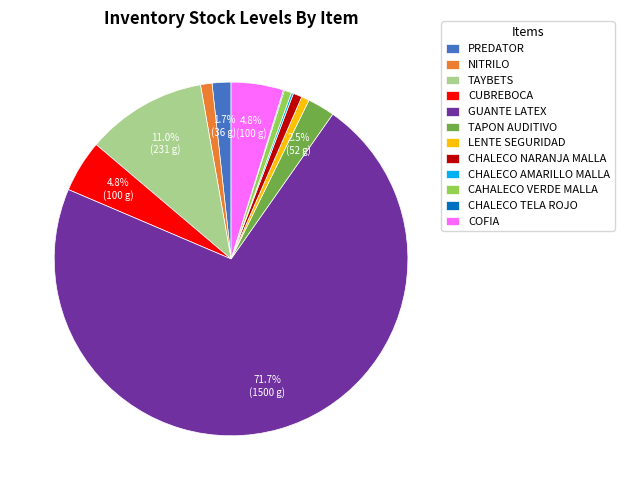

To the nearest percent, what percentage of the pie is COFIA?

5%